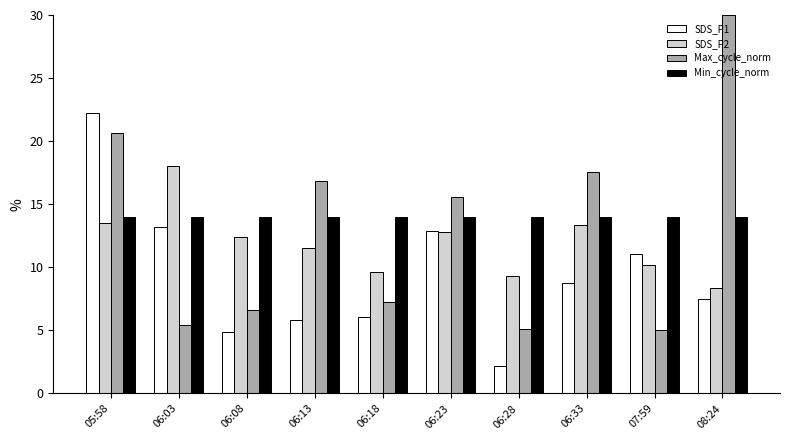

What is the total value across all series at 06:08?

37.9